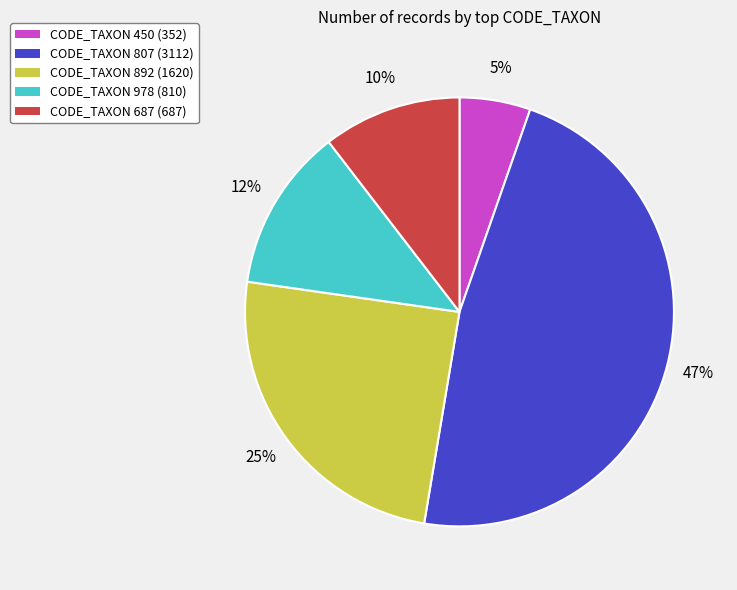

What is the ratio of the value at CODE_TAXON 450 to the value at CODE_TAXON 978?

0.4